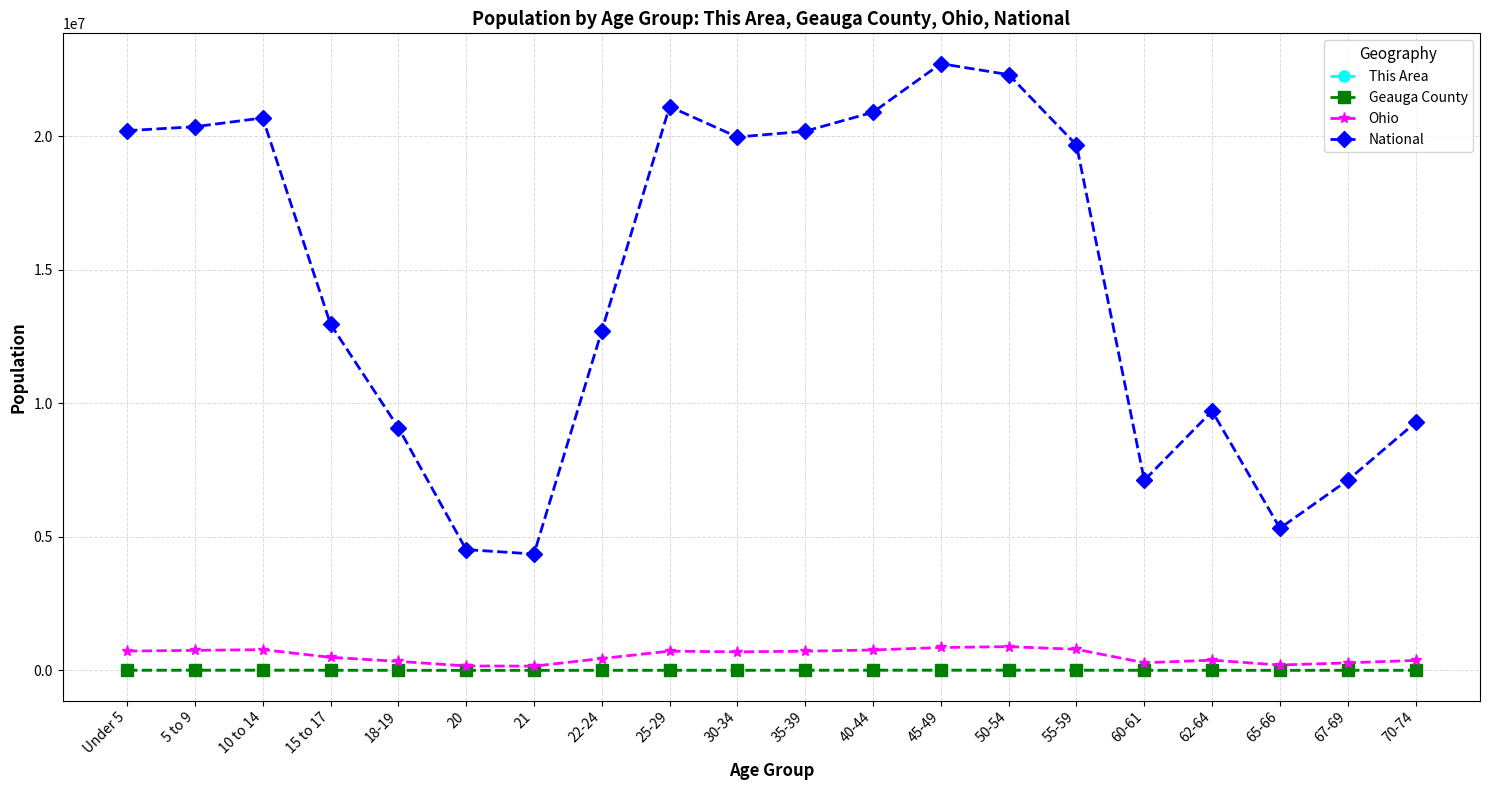

The Ohio series shows 720856 at Under 5. True or false?

True